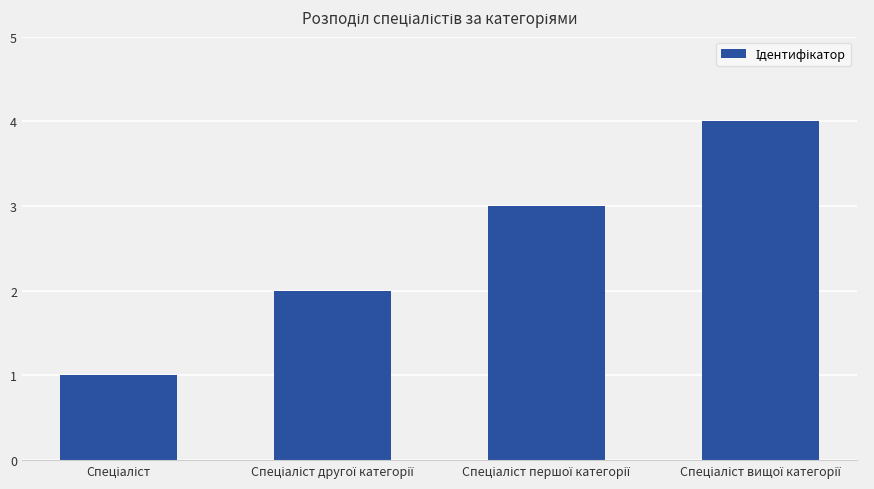

What is the maximum value shown in the chart?

4